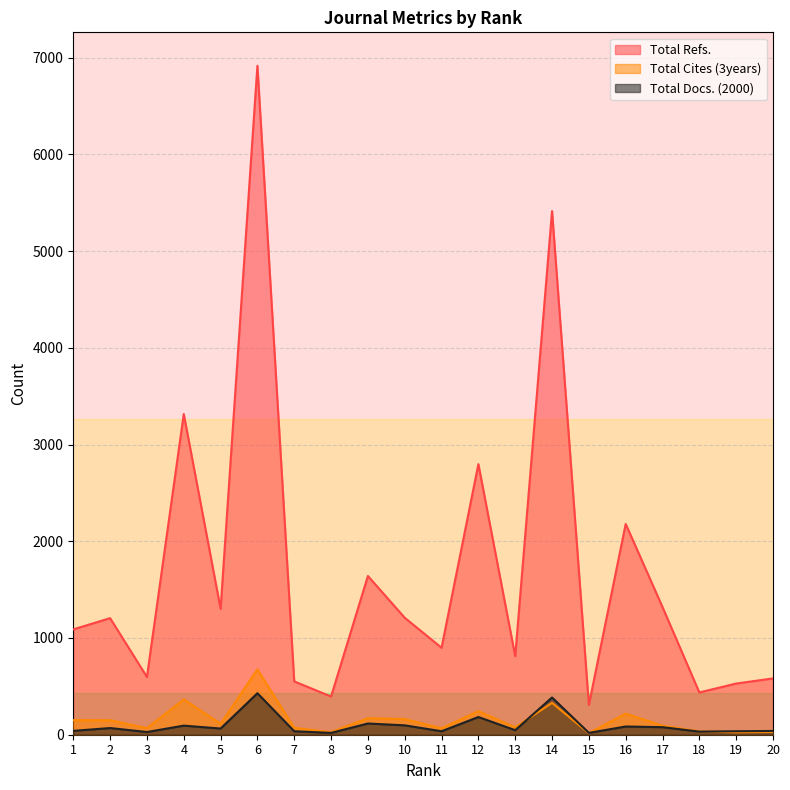

True or false: Total Cites (3years) has more than 1 points higher than both neighbors.

True